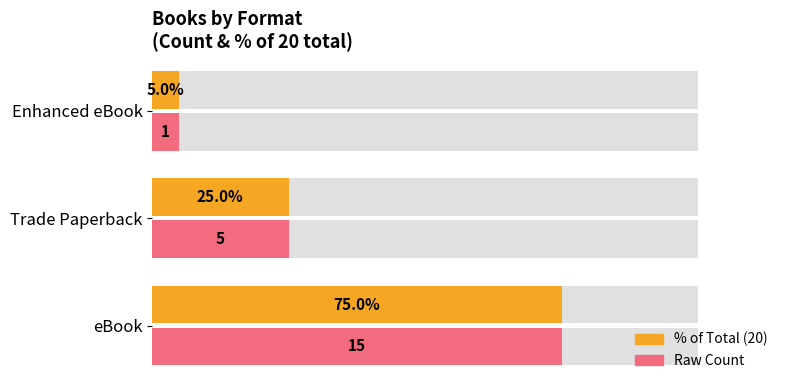

How many groups of bars are there?

3